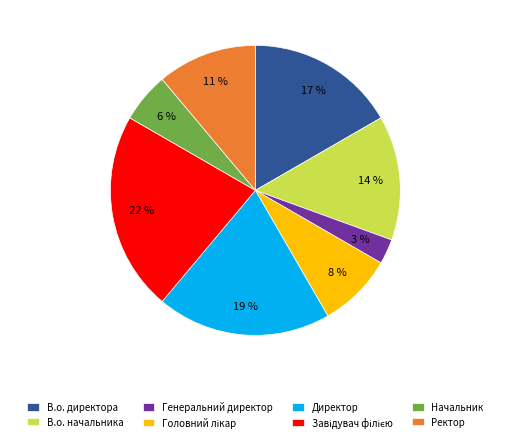

What is the smallest slice in the pie chart?

Генеральний директор